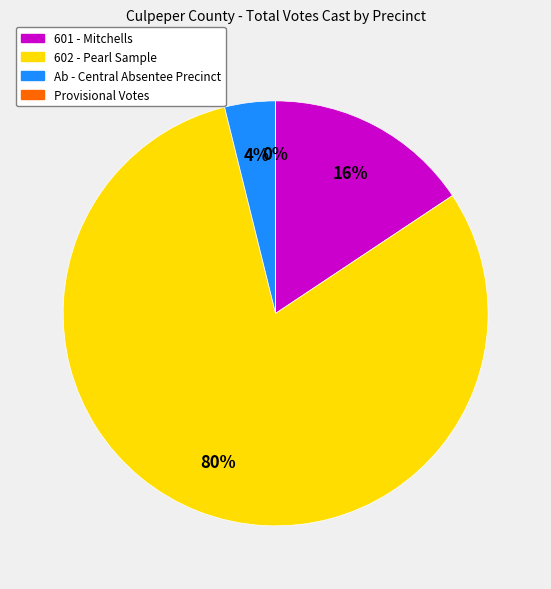

Is 602 - Pearl Sample the majority of the pie?

Yes